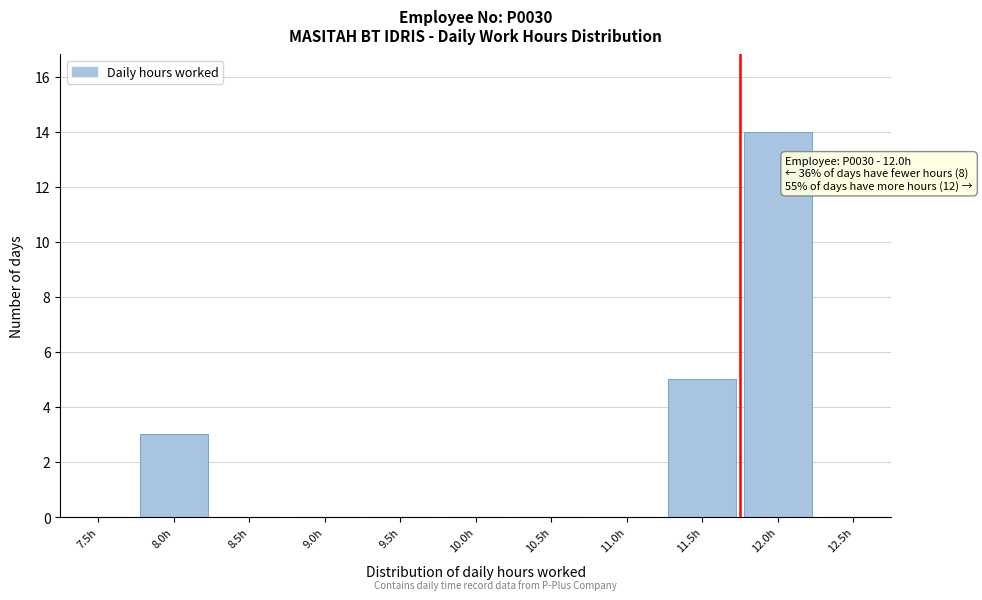

Reading right to left, extract all data points from this chart.

12.5h=0	12.0h=14	11.5h=5	11.0h=0	10.5h=0	10.0h=0	9.5h=0	9.0h=0	8.5h=0	8.0h=3	7.5h=0